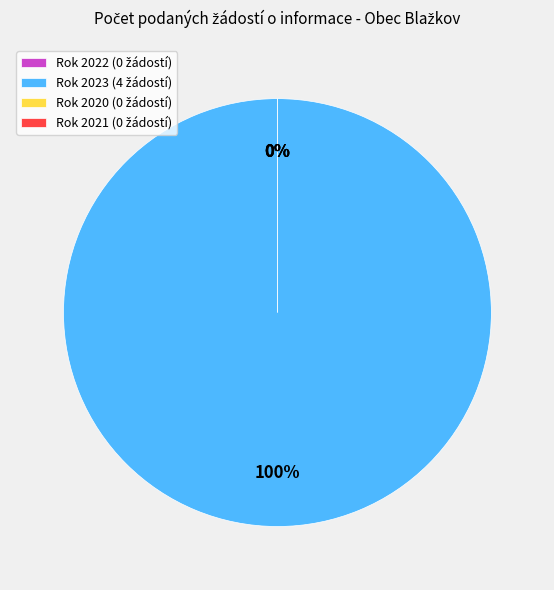

Which slice represents more than half of the pie?

2023